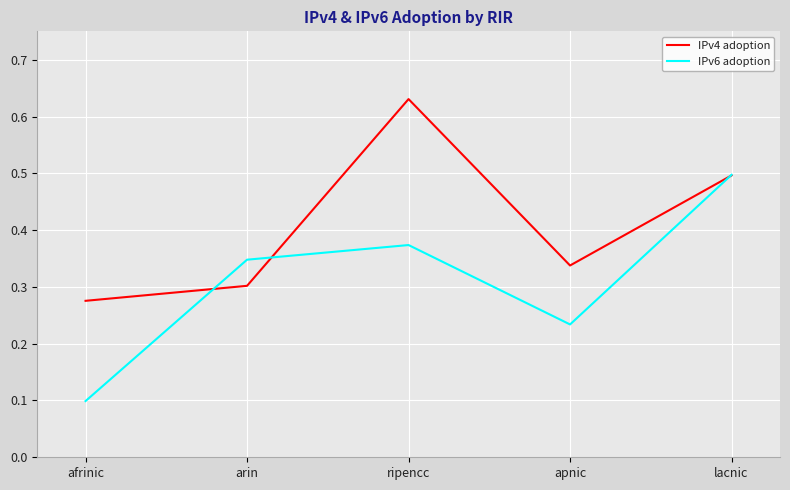

Is it true that IPv4 adoption equals 0.3 at afrinic?

True